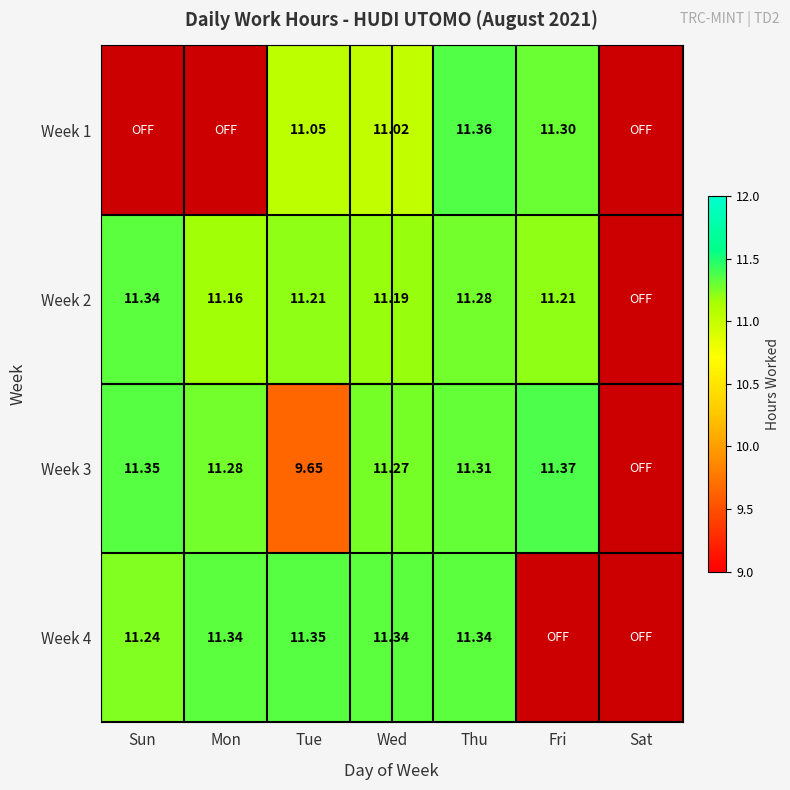

At Tue, list the series in order from smallest to largest.

Week 3, Week 1, Week 2, Week 4